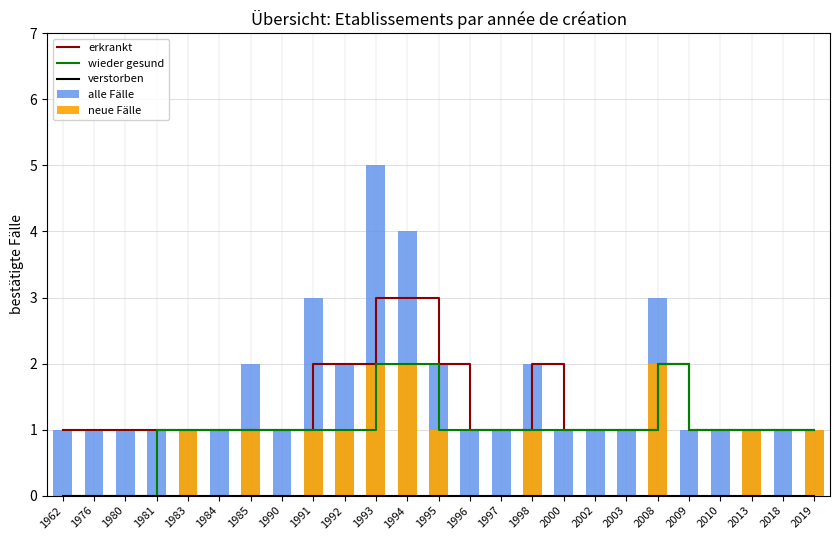

Reading left to right, what are all the values shown in this chart?

erkrankt: 1962=1	1976=1	1980=1	1981=1	1983=1	1984=1	1985=1	1990=1	1991=2	1992=2	1993=3	1994=3	1995=2	1996=1	1997=1	1998=2	2000=1	2002=1	2003=1	2008=2	2009=1	2010=1	2013=1	2018=1	2019=1
wieder gesund: 1962=0	1976=0	1980=0	1981=1	1983=1	1984=1	1985=1	1990=1	1991=1	1992=1	1993=2	1994=2	1995=1	1996=1	1997=1	1998=1	2000=1	2002=1	2003=1	2008=2	2009=1	2010=1	2013=1	2018=1	2019=1
verstorben: 1962=0	1976=0	1980=0	1981=0	1983=0	1984=0	1985=0	1990=0	1991=0	1992=0	1993=0	1994=0	1995=0	1996=0	1997=0	1998=0	2000=0	2002=0	2003=0	2008=0	2009=0	2010=0	2013=0	2018=0	2019=0
alle Fälle: 1962=1	1976=1	1980=1	1981=1	1983=1	1984=1	1985=2	1990=1	1991=3	1992=2	1993=5	1994=4	1995=2	1996=1	1997=1	1998=2	2000=1	2002=1	2003=1	2008=3	2009=1	2010=1	2013=1	2018=1	2019=1
neue Fälle: 1962=0	1976=0	1980=0	1981=0	1983=1	1984=0	1985=1	1990=0	1991=1	1992=1	1993=2	1994=2	1995=1	1996=0	1997=0	1998=1	2000=0	2002=0	2003=0	2008=2	2009=0	2010=0	2013=1	2018=0	2019=1